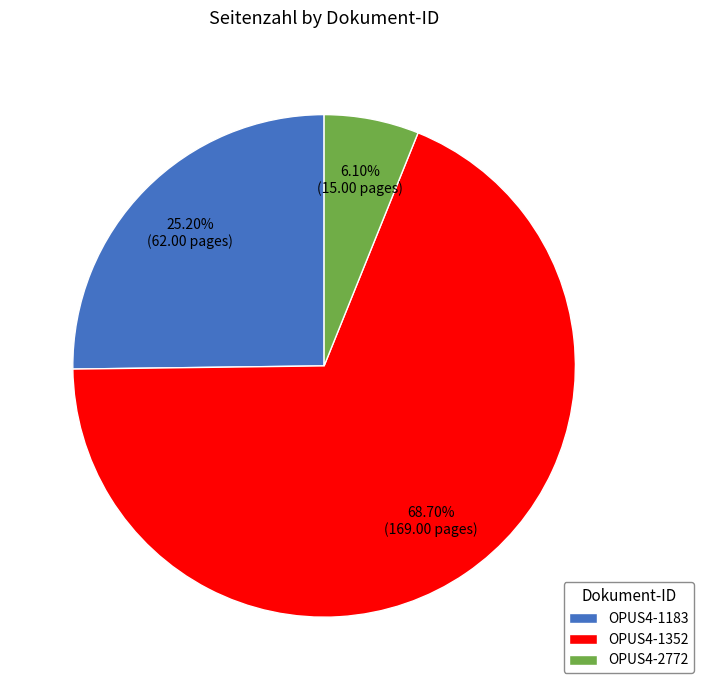

Is it true that OPUS4-2772 is 13% of the pie?

False